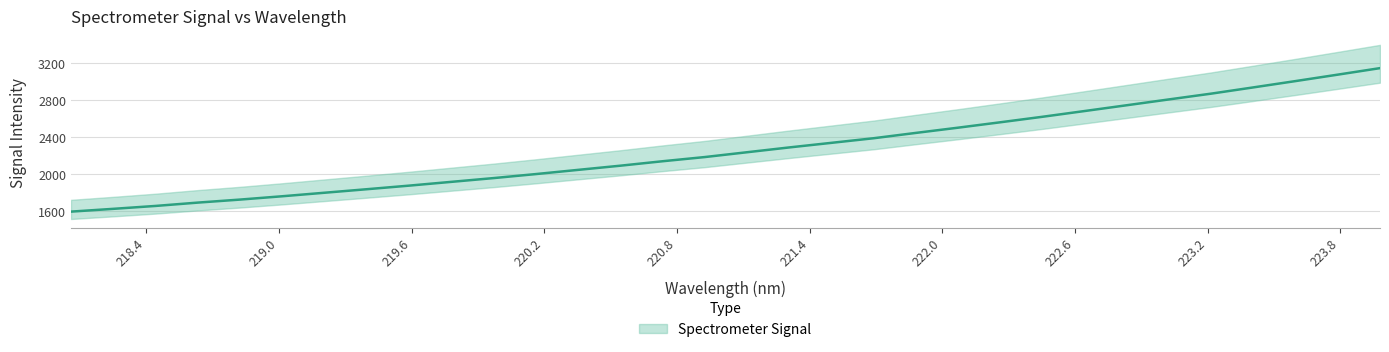

Which label corresponds to the smallest value in the chart?

218.0596